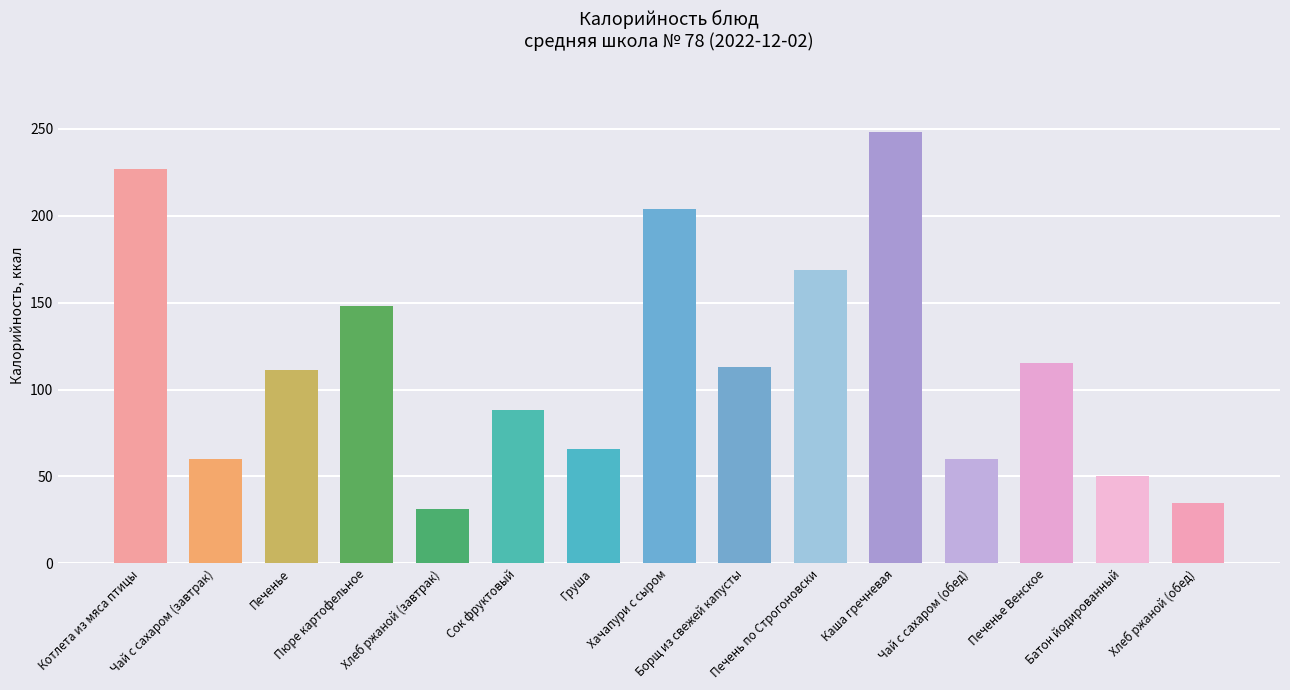

Reading left to right, transcribe all the data shown in this chart.

227.0	60.0	111.0	148.0	31.0	88.0	65.8	204.0	113.2	169.0	248.0	60.0	115.0	50.0	35.0